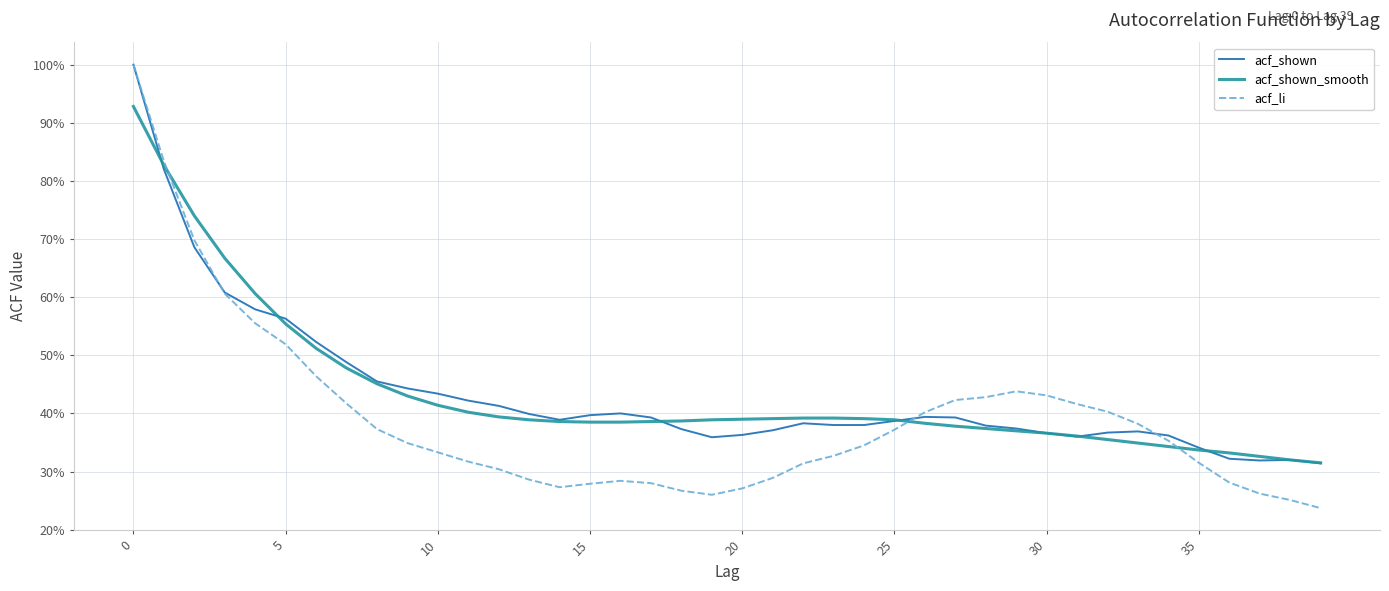

What are all the series names shown in the legend?

acf_shown, acf_shown_smooth, acf_li